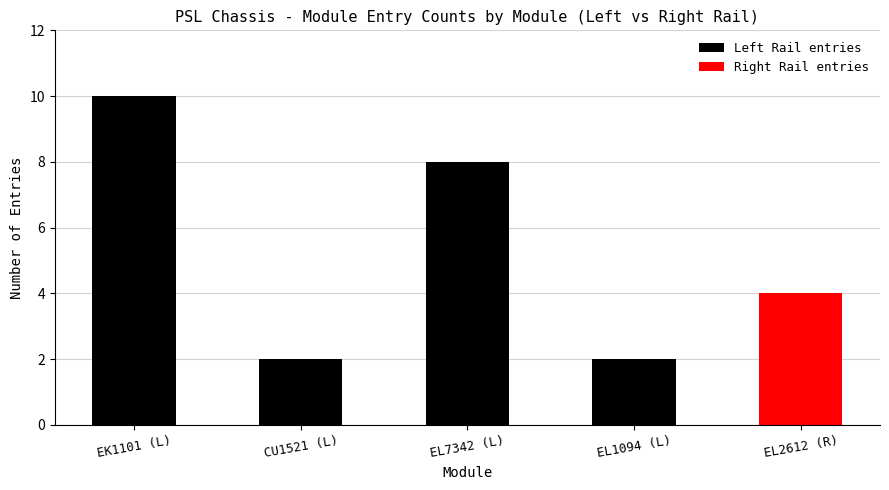

The Left Rail entries series shows 8 at EL7342 (L). True or false?

True